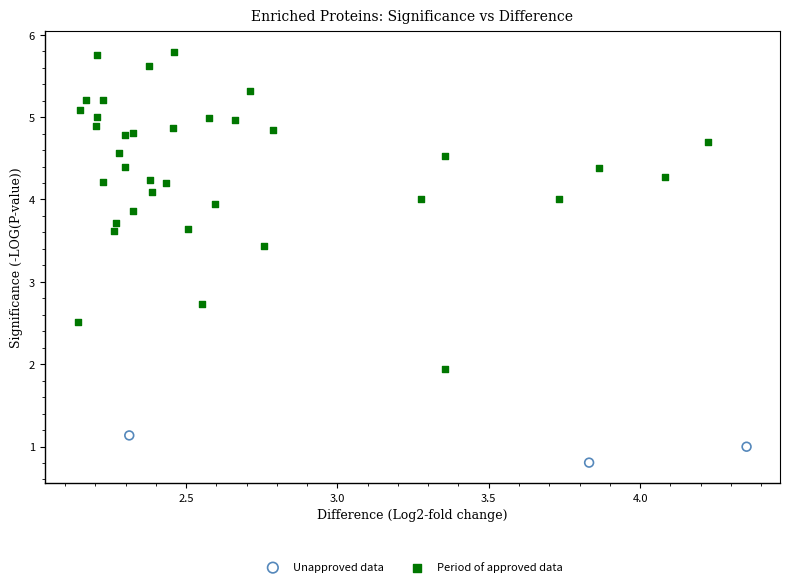

Which series contains the lowest Y value?

Unapproved data